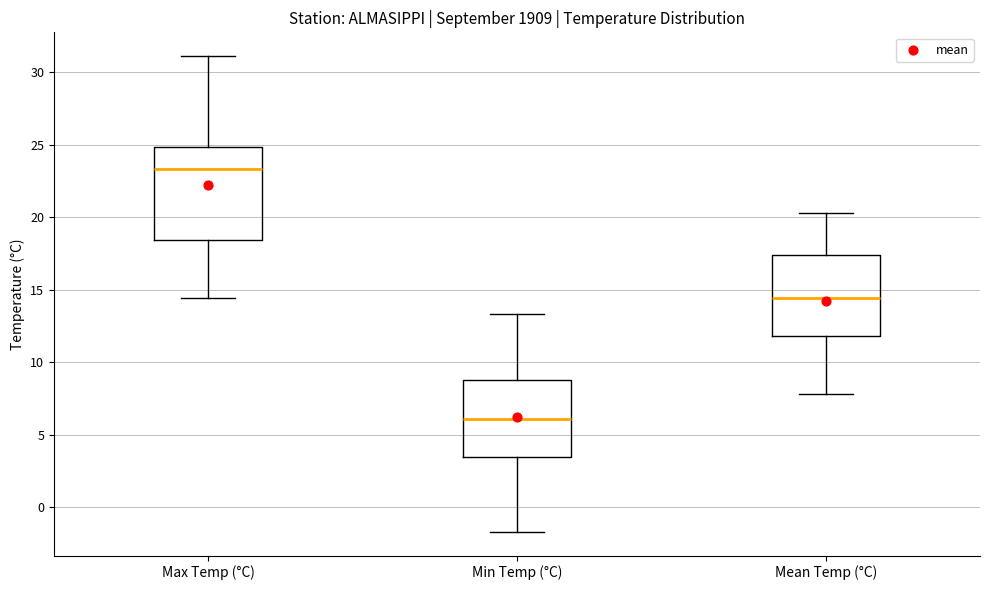

Reading left to right, transcribe this box plot: for each box, give where its median line is, the range the box spans, and where its two whiskers end, as read against the y-axis. The values are not printed on the chart, so give them approximately, as read against the axis.

Max Temp (°C): median 23.5, box 18.5 to 25.0, whiskers 14.5 to 31.0
Min Temp (°C): median 6.0, box 3.5 to 9.0, whiskers -1.5 to 13.5
Mean Temp (°C): median 14.5, box 12.0 to 17.5, whiskers 8.0 to 20.5